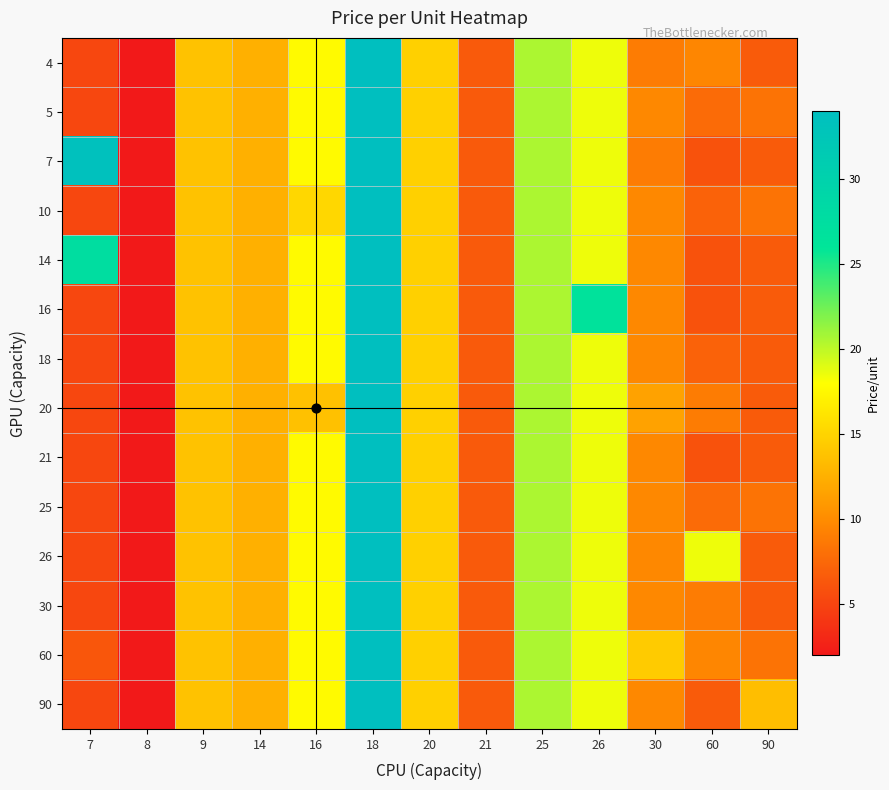

At which category is the sum across all series the highest?

18